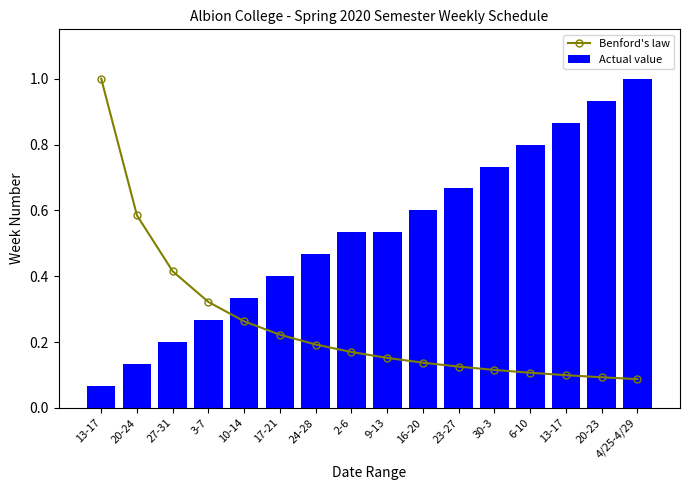

What is the average value of the Actual value series?

0.5